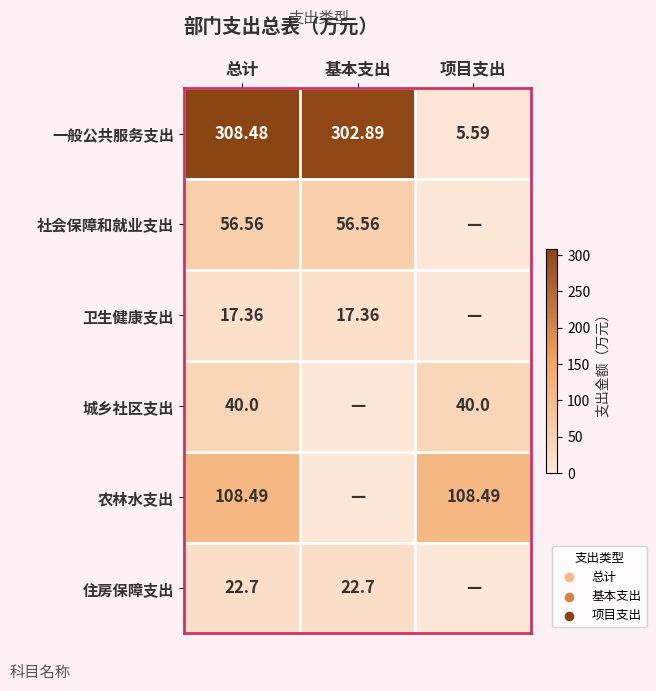

List the labels in order of 一般公共服务支出 value, smallest first.

项目支出, 基本支出, 总计